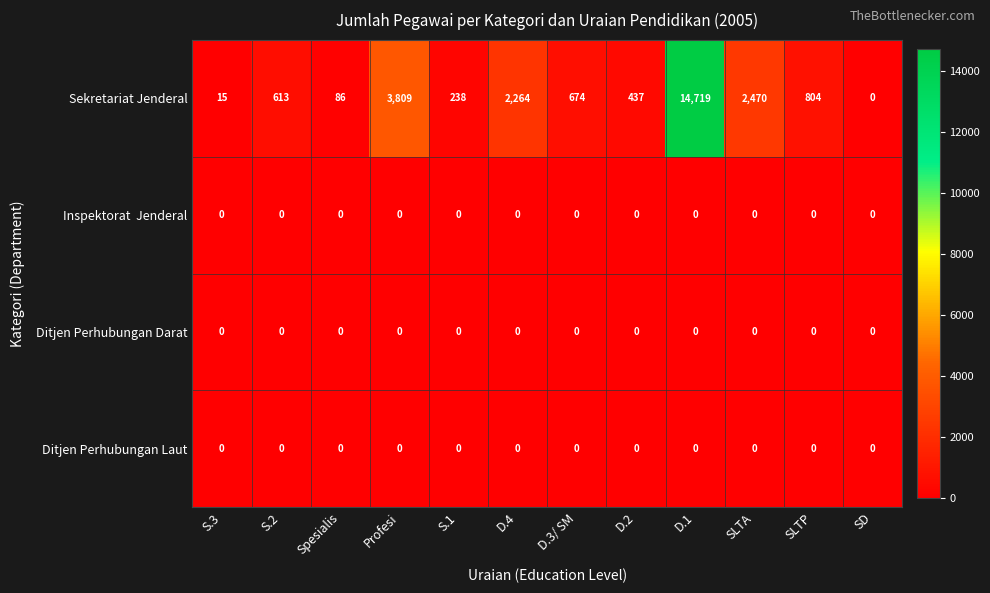

Which series has the largest range (max minus min)?

Sekretariat Jenderal